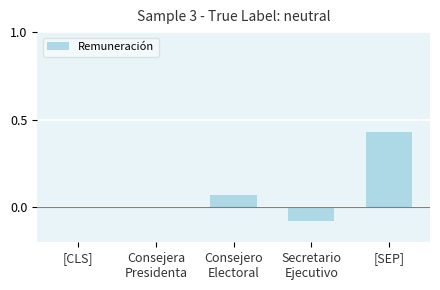

Which category has the highest value across all series?

[SEP]